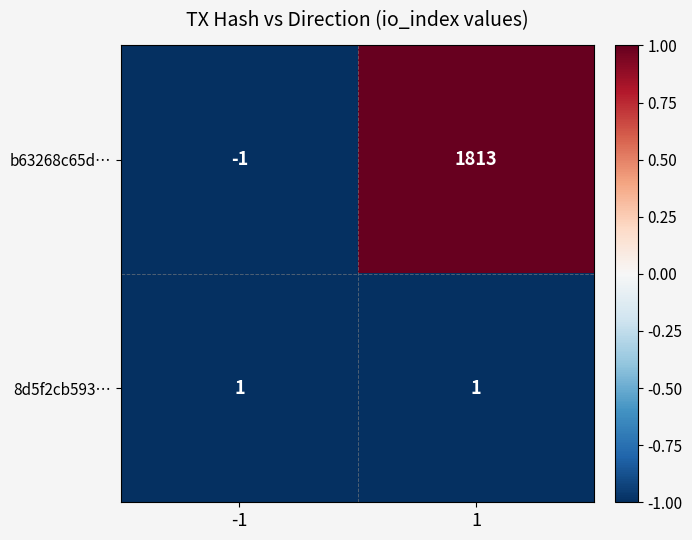

True or false: b63268c65d… has a value of -1 at -1.

True